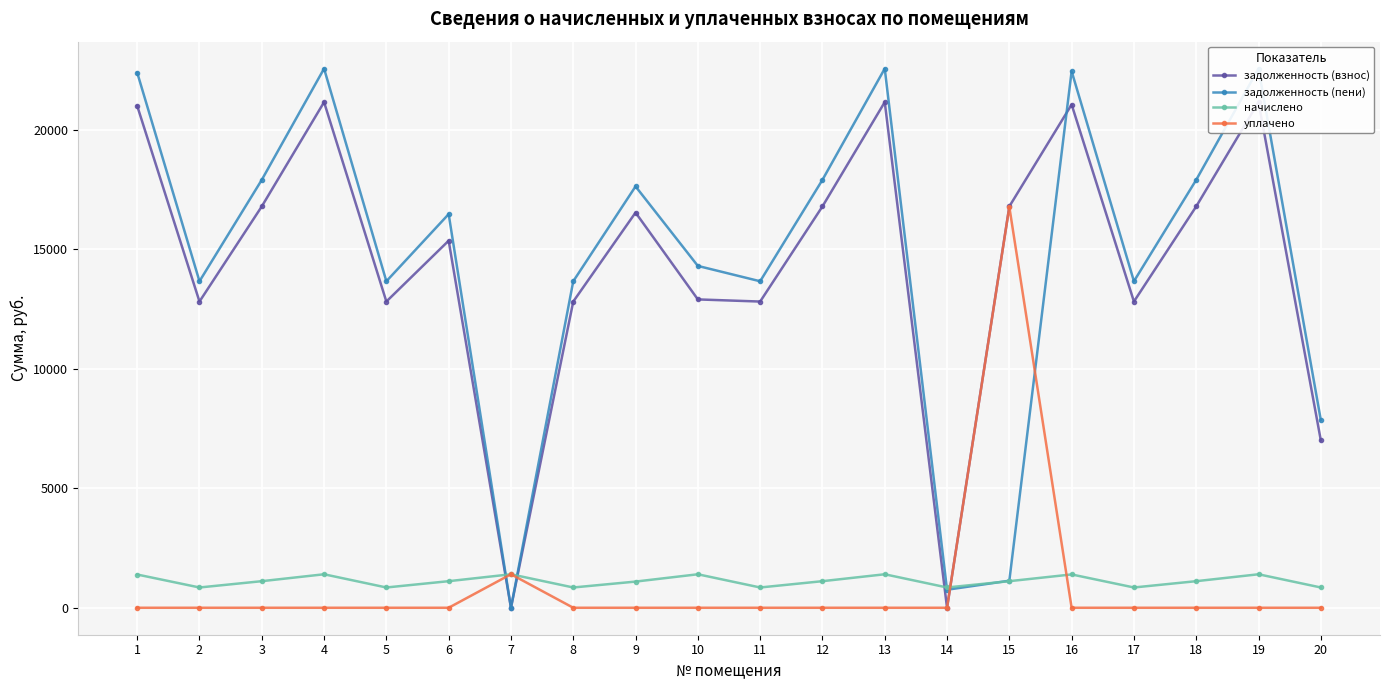

The начислено series shows 1401.6 at 7. True or false?

True